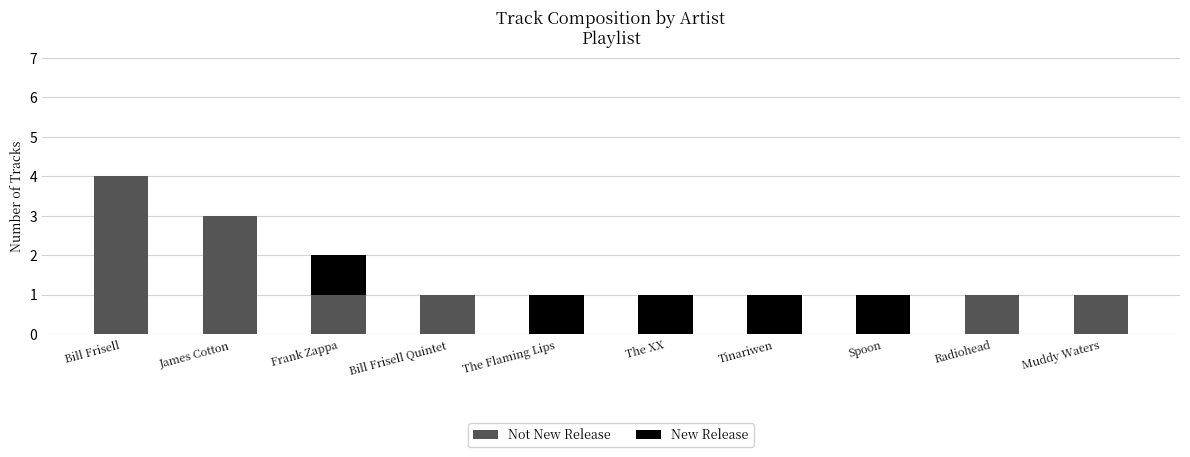

At which category is the sum across all series the highest?

Bill Frisell